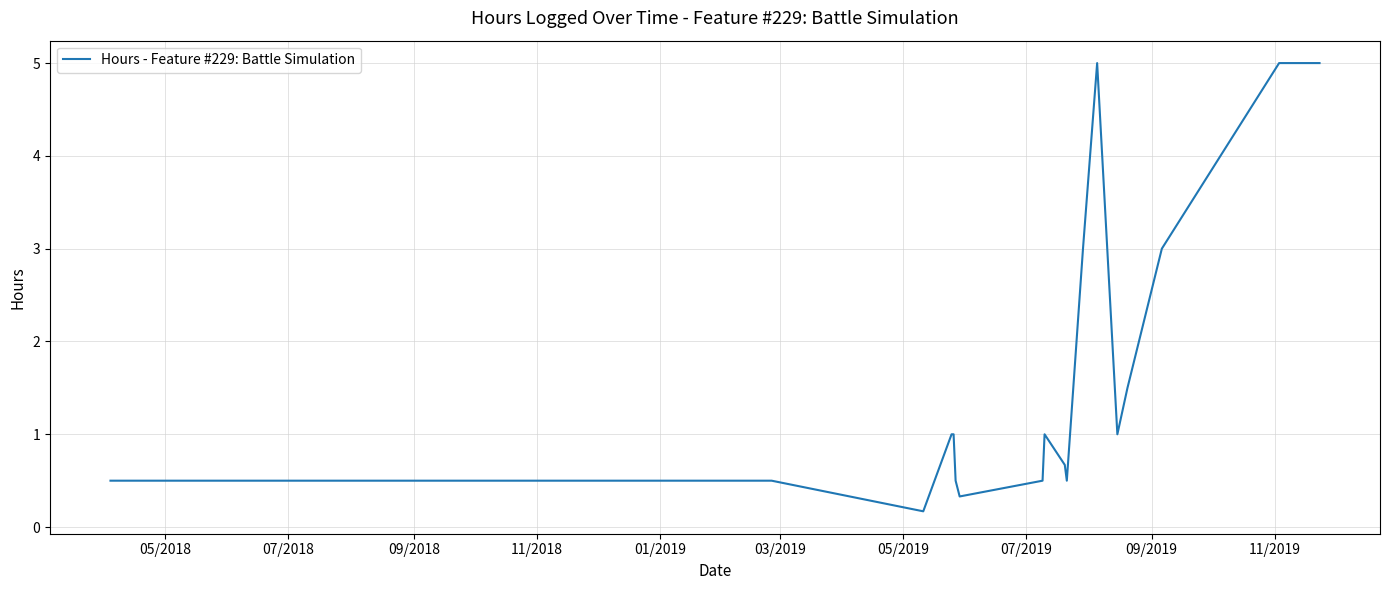

What is the minimum value shown in the chart?

0.2